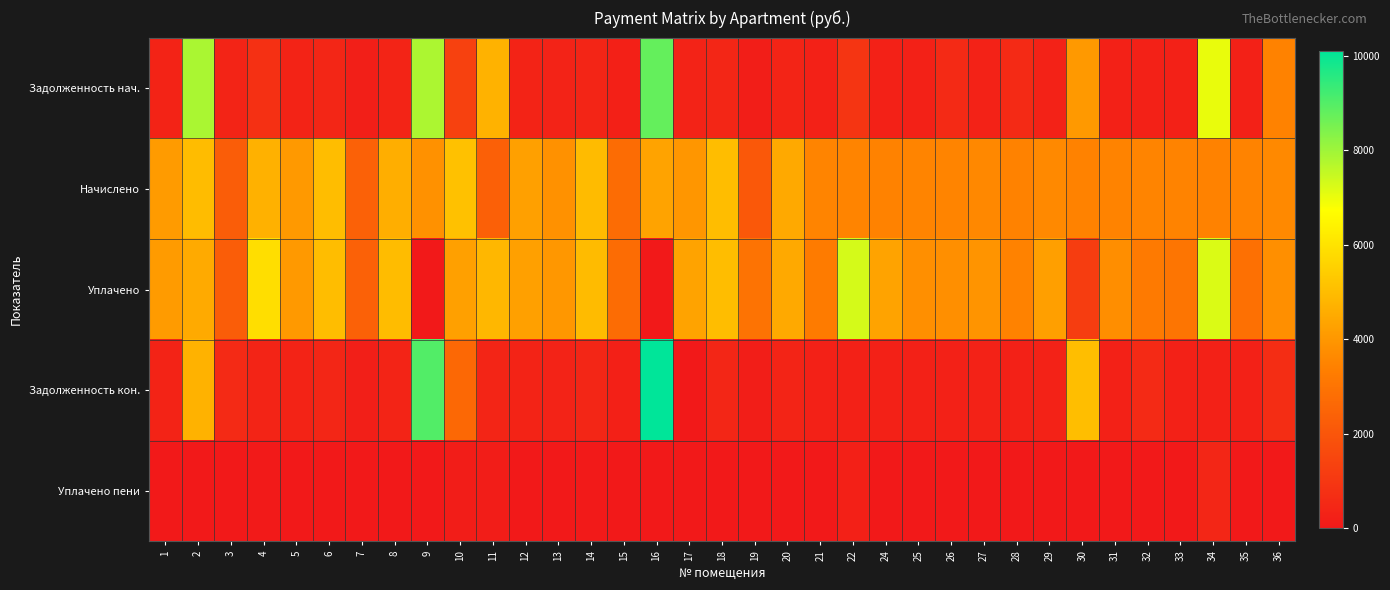

How many data points does each series have?

35